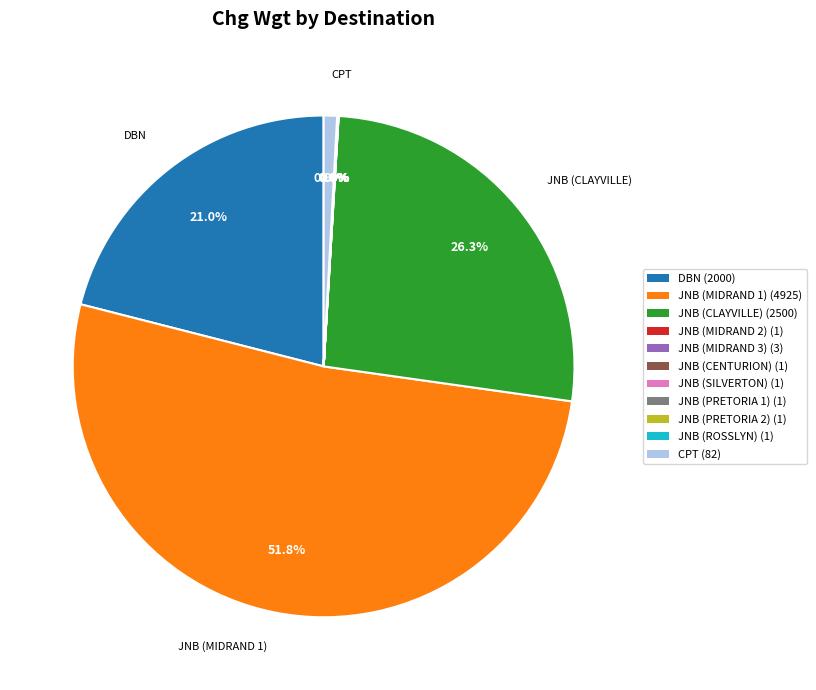

To the nearest percent, what is the average slice percentage?

9%